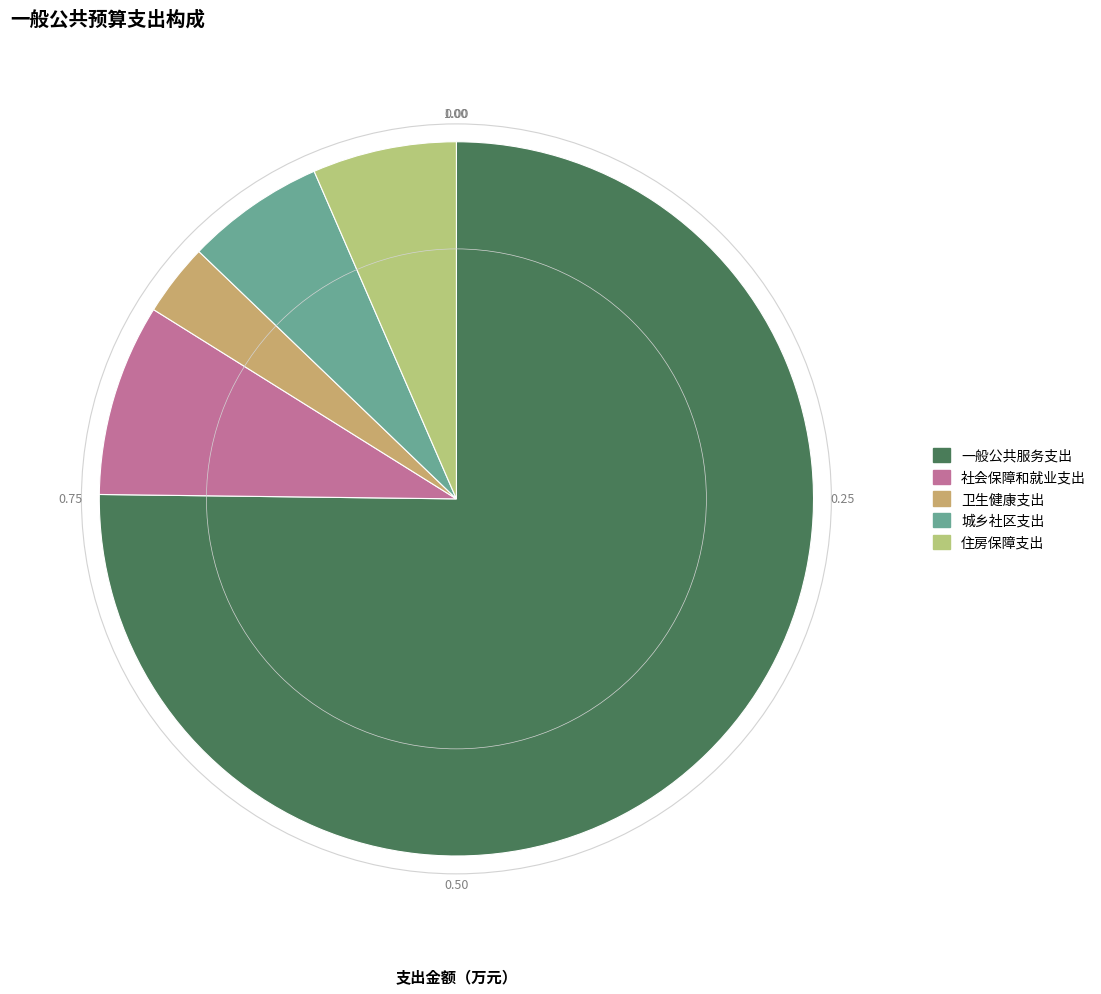

Does 城乡社区支出 represent more than half of the total?

No